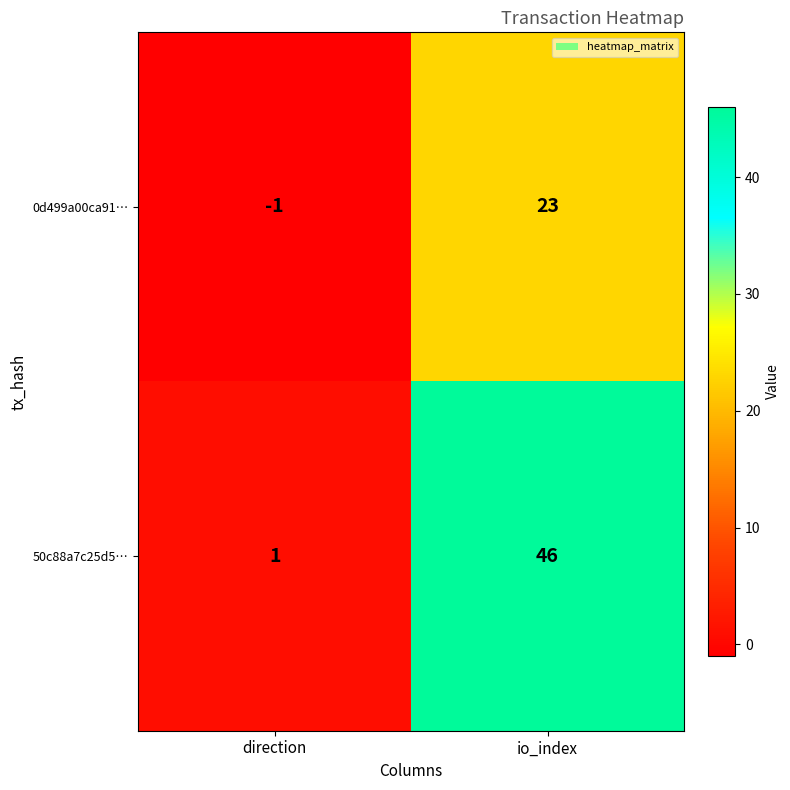

Reading right to left, transcribe all the data shown in this chart.

0d499a00ca91…: io_index=23	direction=-1
50c88a7c25d5…: io_index=46	direction=1